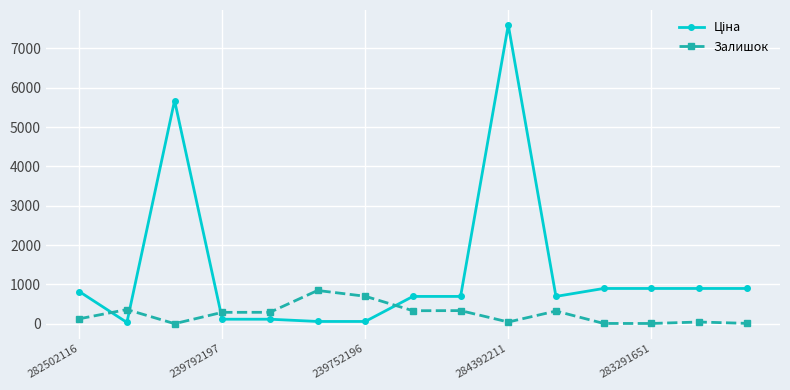

True or false: Залишок has more than 1 points higher than both neighbors.

True